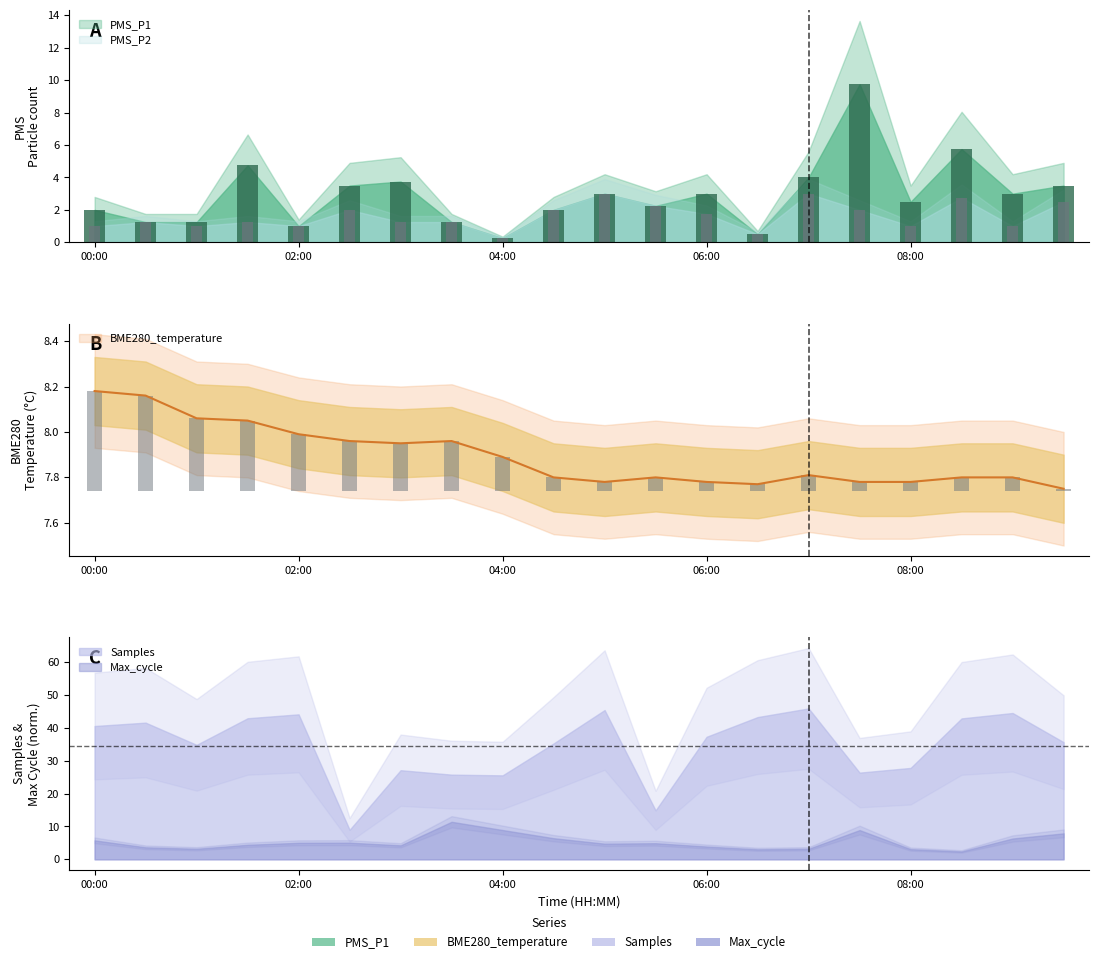

At which category is the sum across all series the highest?

07:30